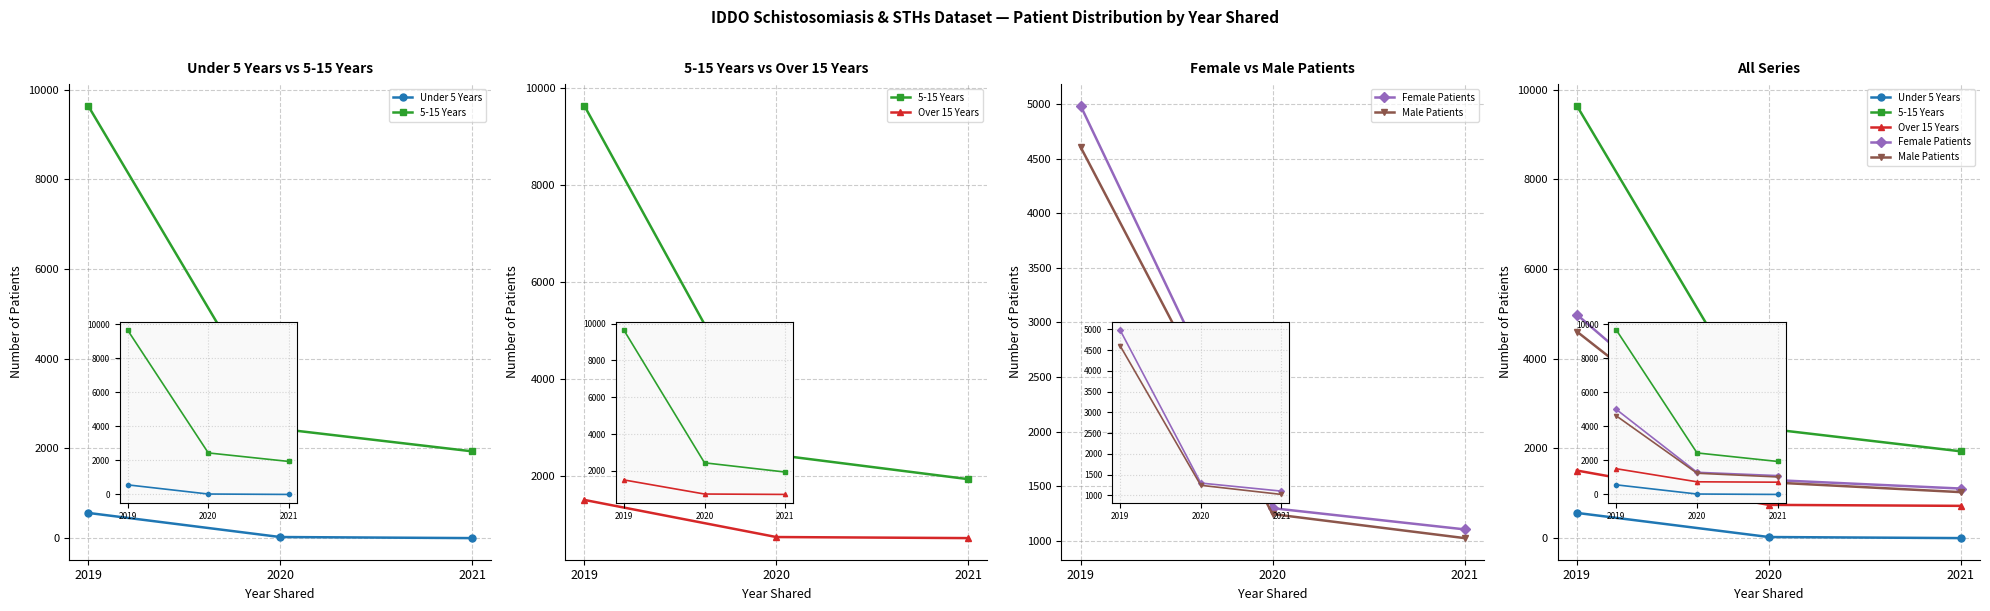

What is the minimum value for Male Patients?

1025